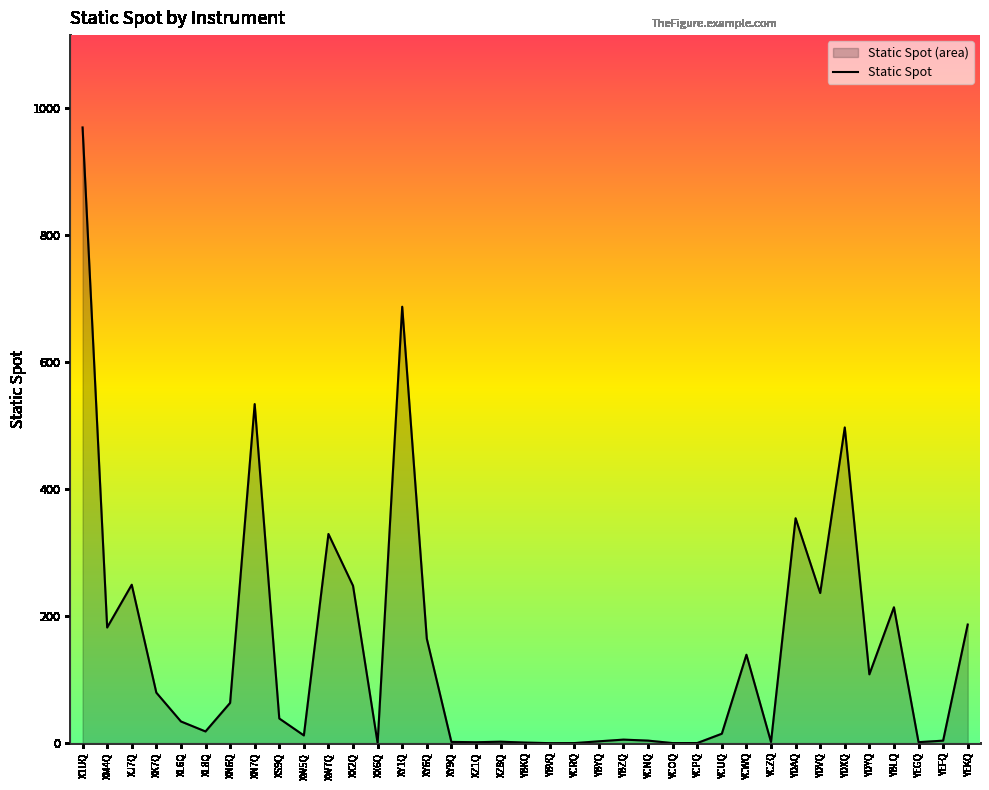

Rank the categories by value from lowest to highest.

XX6Q, YBVQ, YCOQ, YCRQ, YCPQ, YBKQ, XZ1Q, YEGQ, YCZQ, XY9Q, XZ8Q, YBYQ, YEFQ, YCNQ, YBZQ, XW5Q, YCUQ, XL8Q, XL6Q, XS9Q, XN6Q, XK7Q, YDYQ, YCWQ, XY6Q, XM4Q, YEKQ, YBLQ, YDVQ, XX2Q, XJ7Q, XW7Q, YDAQ, YDXQ, XN7Q, XY1Q, X1UQ